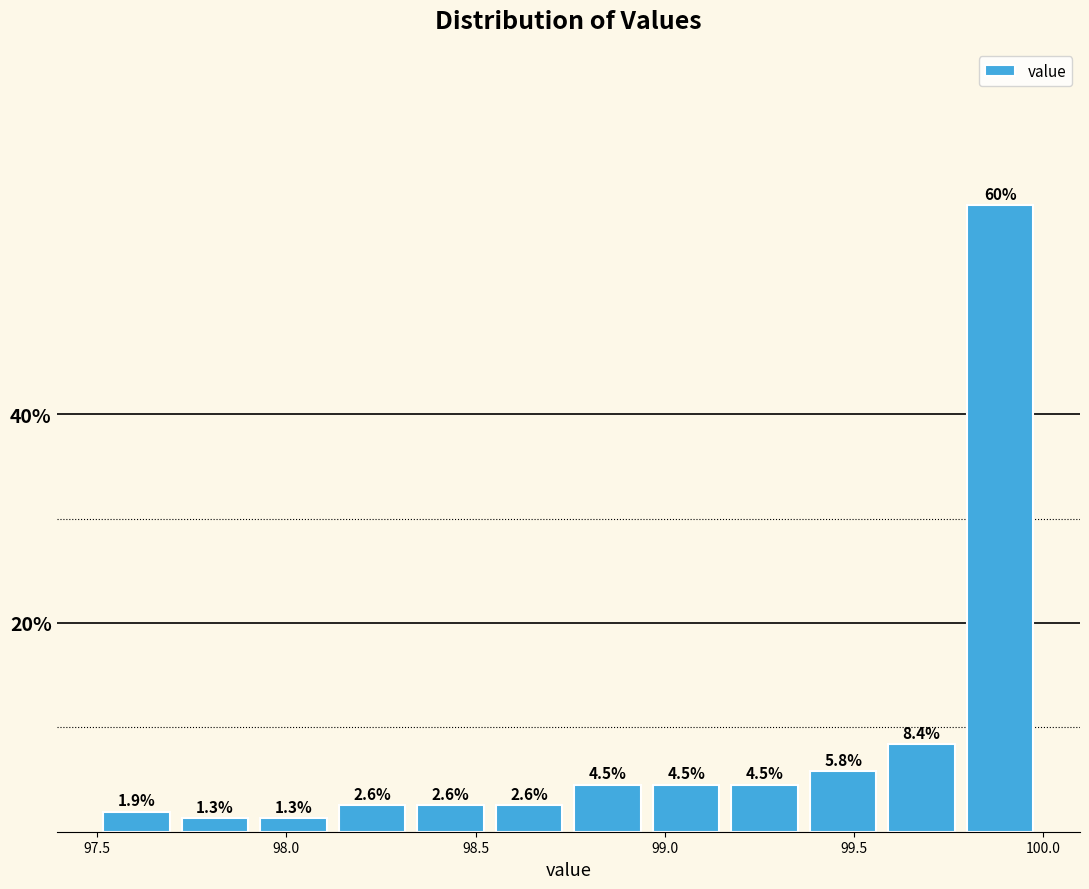

Which range on the x-axis has the tallest bar?

99.80 to 100.00